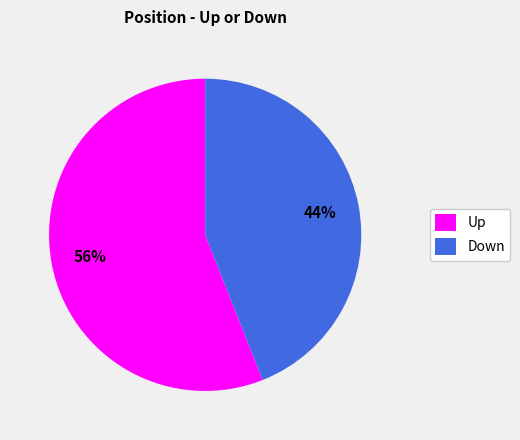

How many slices are in this pie chart?

2